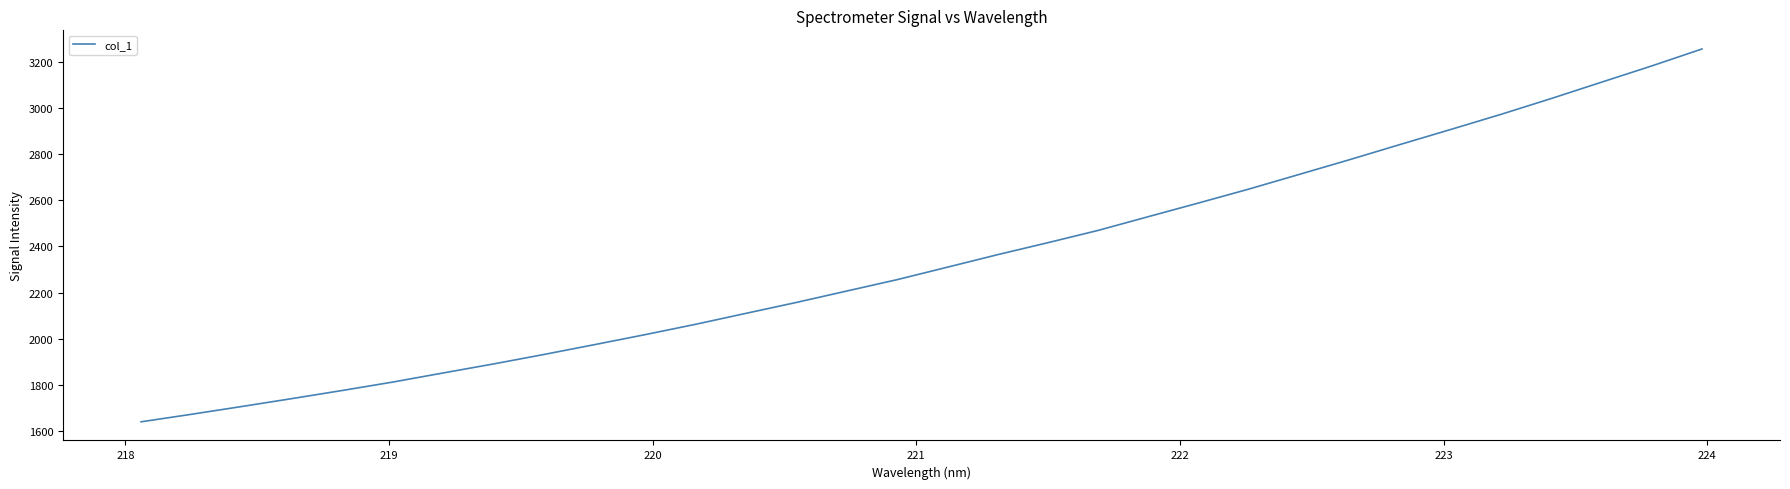

What is the difference between the maximum and minimum values?

1616.1